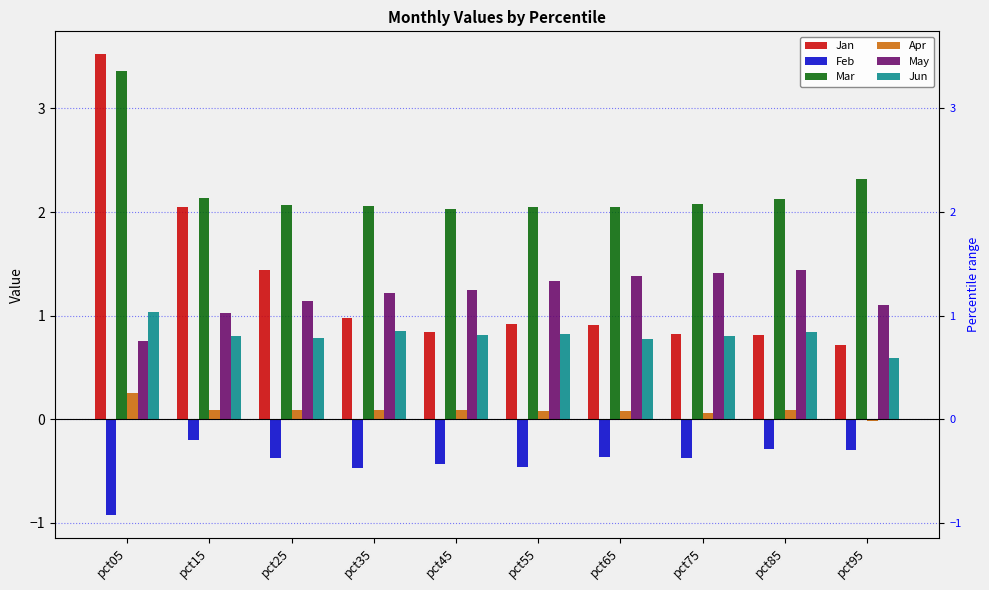

How many groups of bars are there?

10